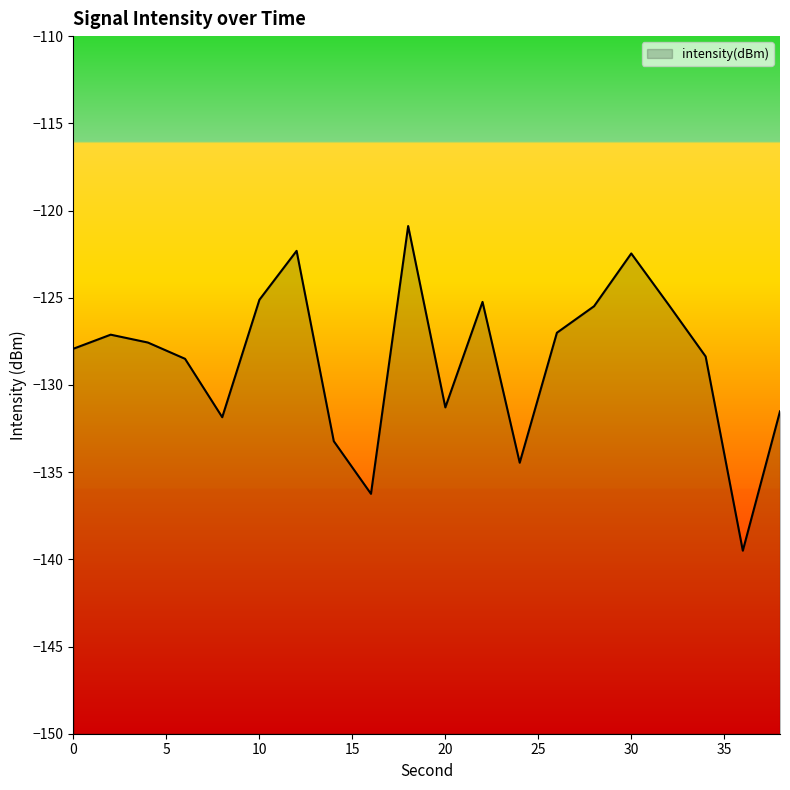

Which has a higher value, 32 or 24?

32